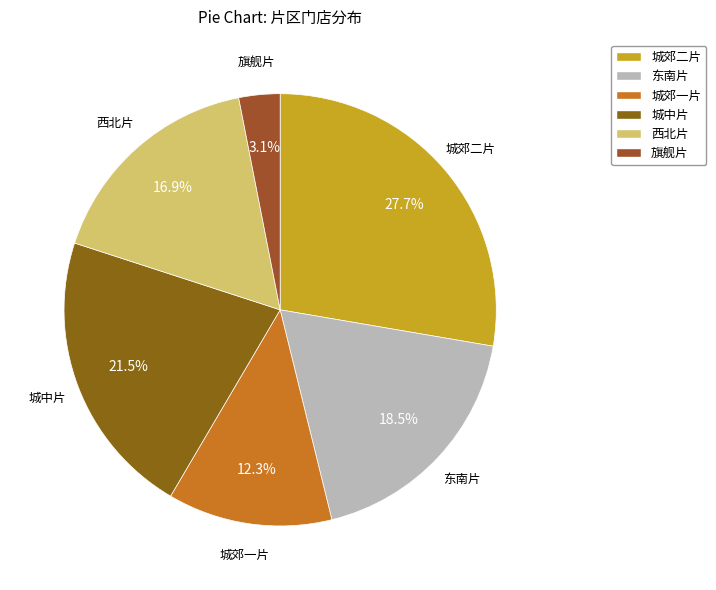

Approximately how many times larger is the value at 城中片 compared to 东南片?

1.2